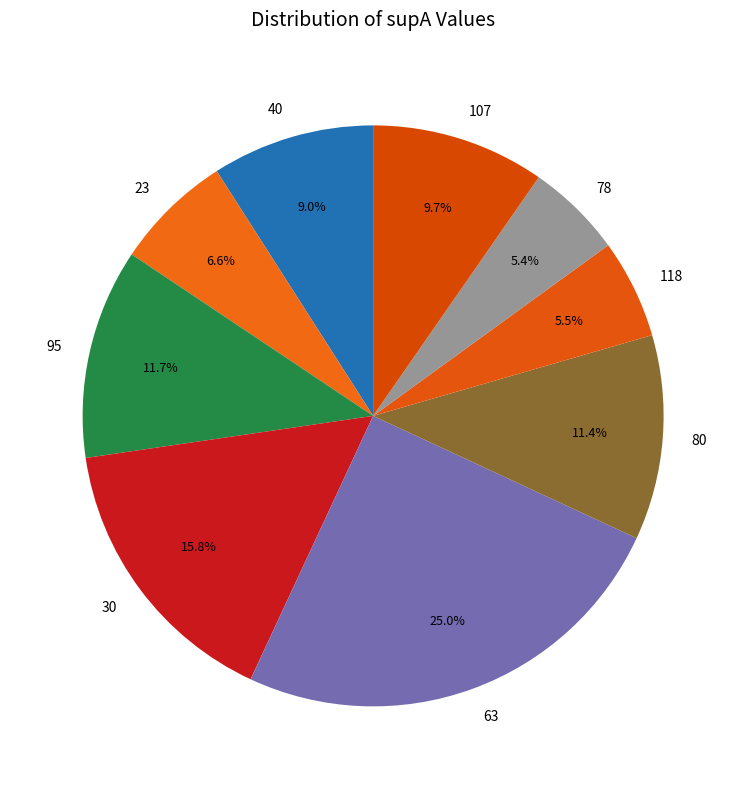

Does any single category account for the majority?

No